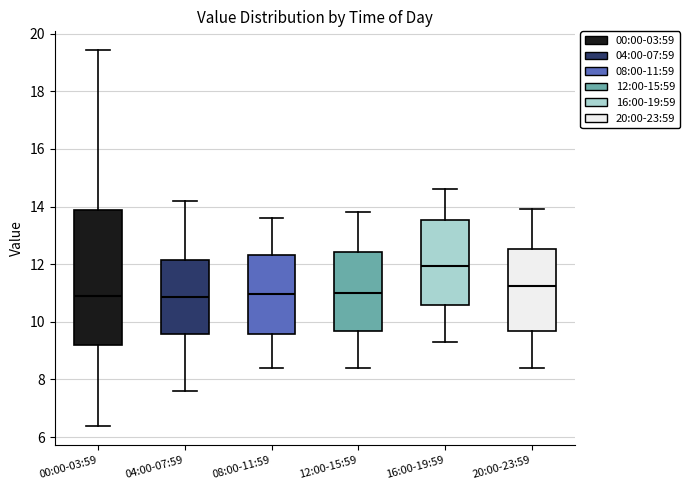

Which box is the tallest, from its lower edge to its upper edge?

00:00-03:59